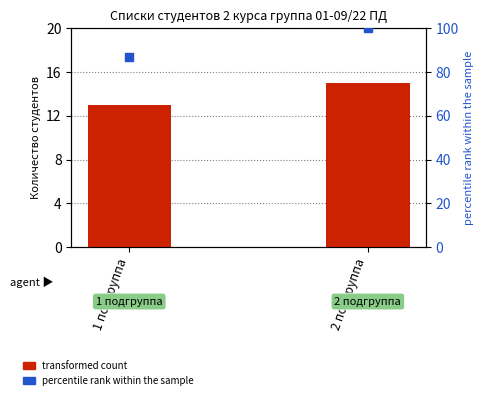

Which series has the largest total across all categories?

percentile rank within the sample